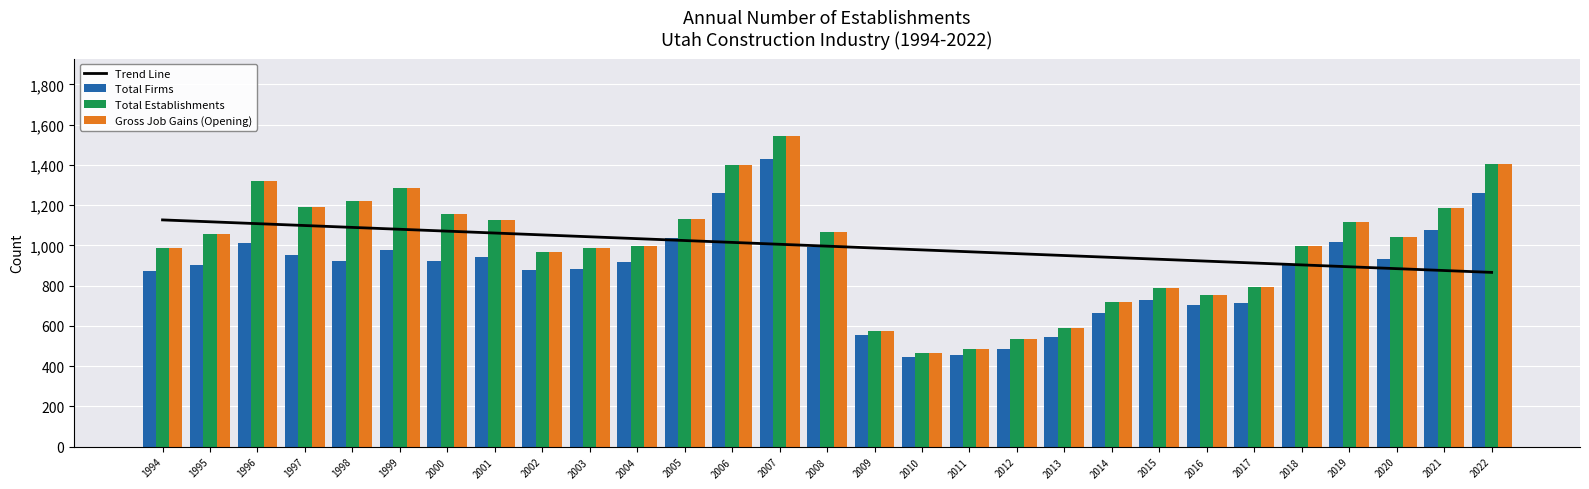

At 2007, list the series in order from smallest to largest.

Trend Line, Total Firms, Total Establishments, Gross Job Gains (Opening)